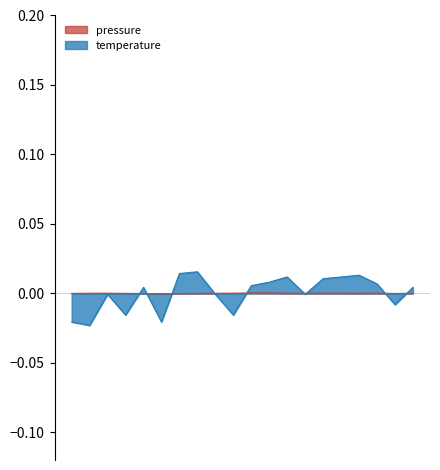

Is it true that pressure_norm equals -0.0 at 06:00?

True